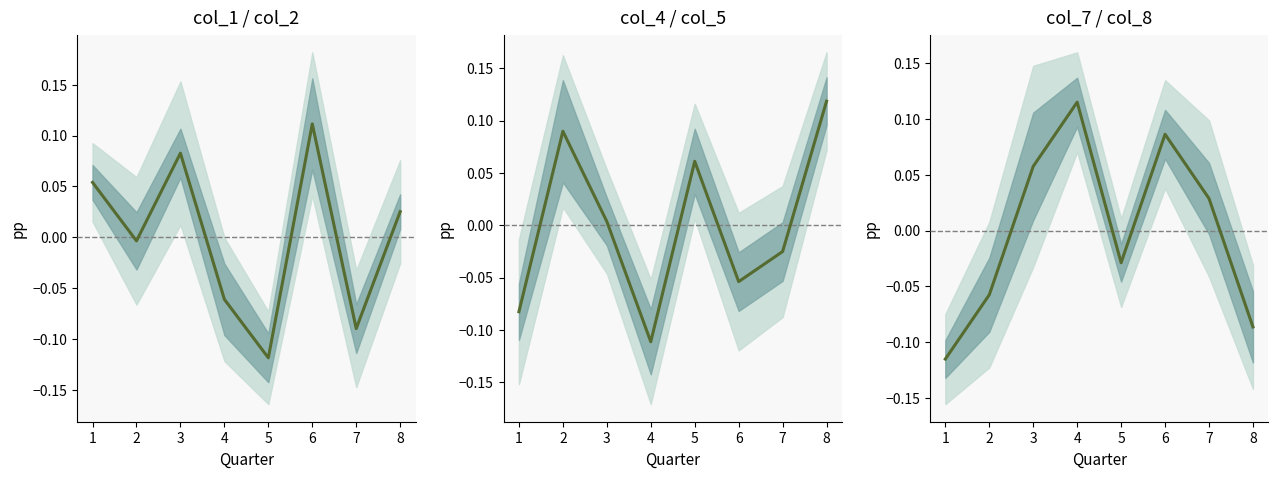

At which category is the sum across all series the highest?

6